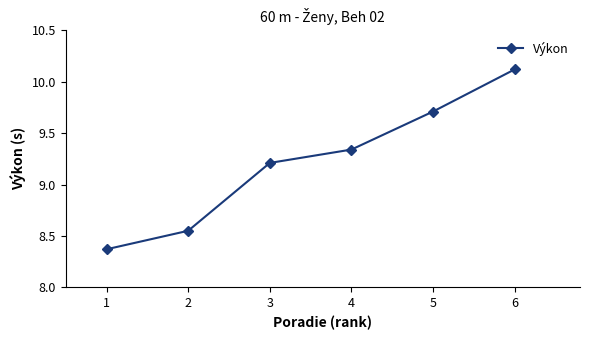

True or false: the data shows 13.7 at 3.

False